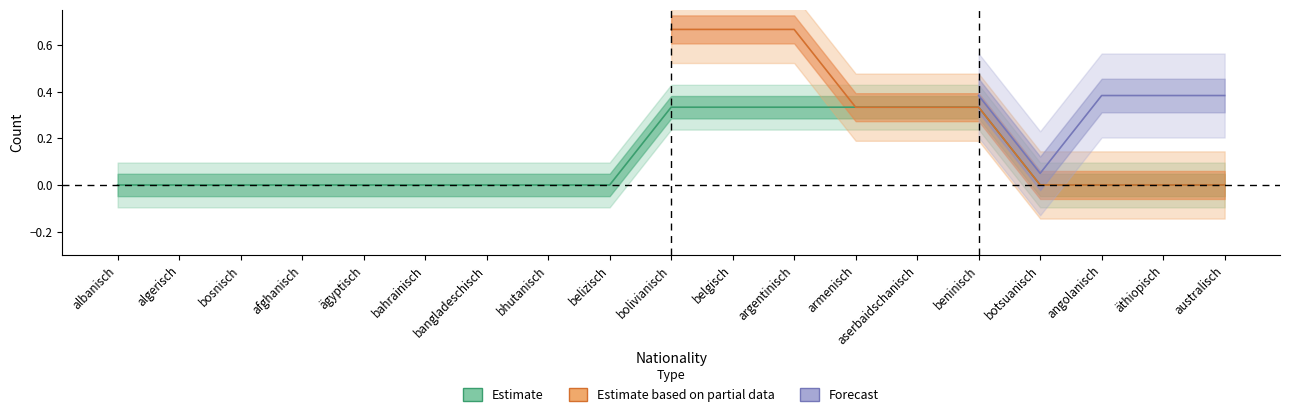

Does the chart display data point markers on the line(s)?

No